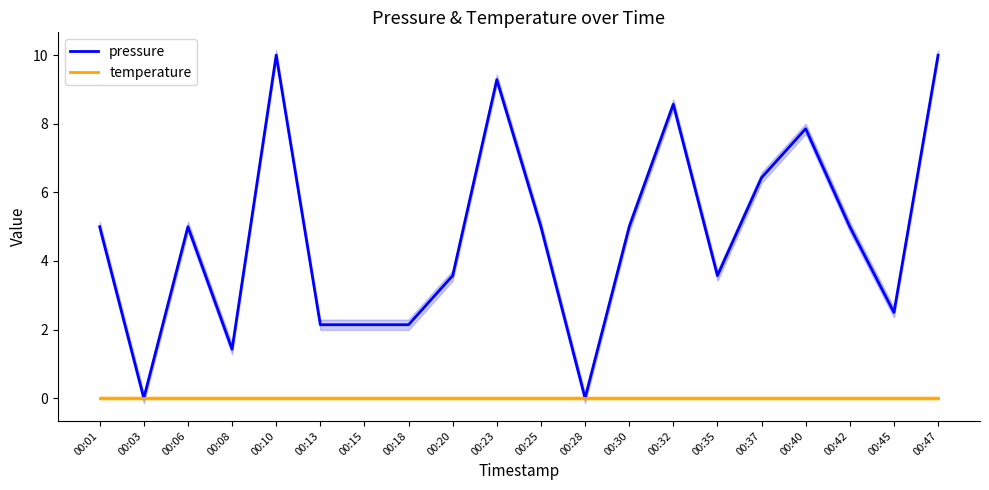

List the series in order of their overall mean, lowest first.

temperature, pressure